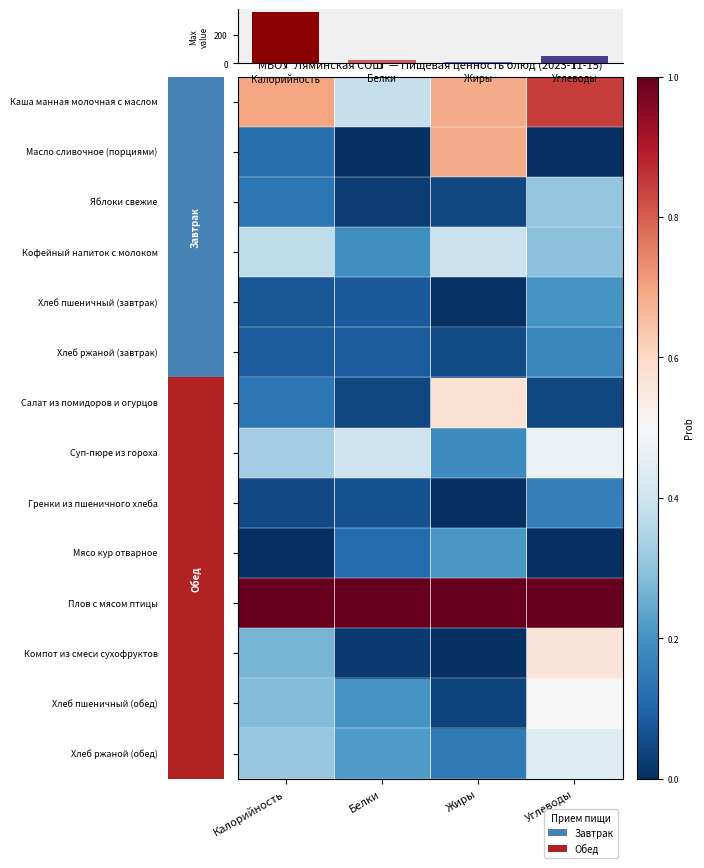

The 2 series shows 0.0 at Жиры. True or false?

False